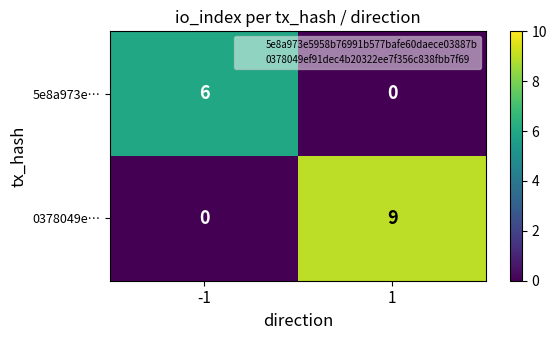

The 0378049e… series shows 0 at -1. True or false?

True